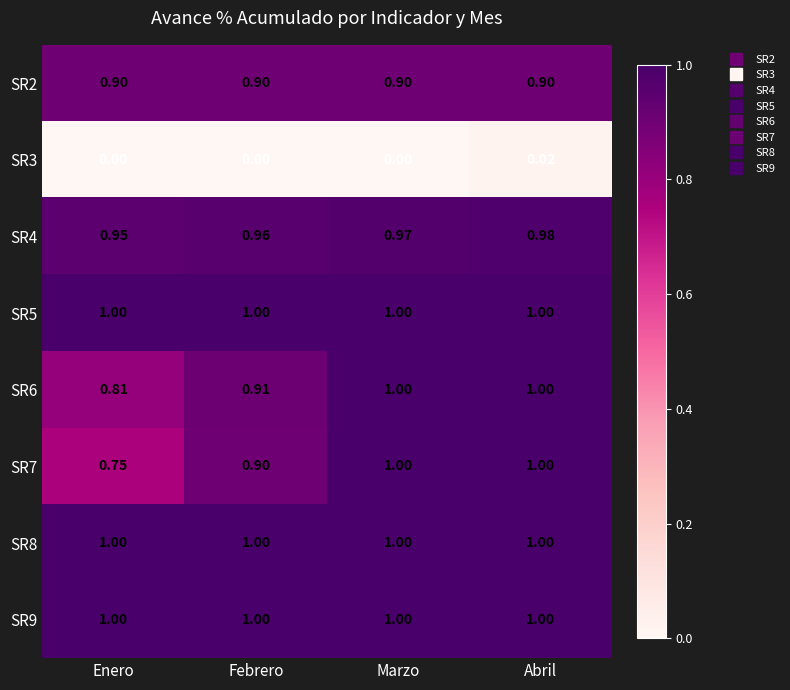

At which category is the sum across all series the highest?

Abril